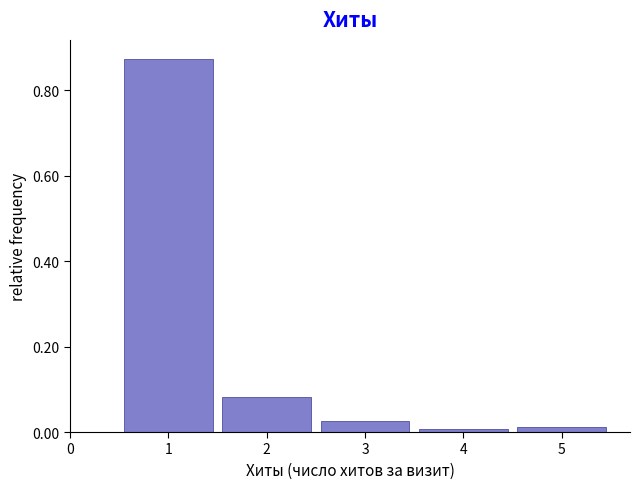

What is the height of the bar covering 0.5 to 1.5 on the x-axis? The values are not printed on the chart, so give them approximately, as read against the axis.

0.88